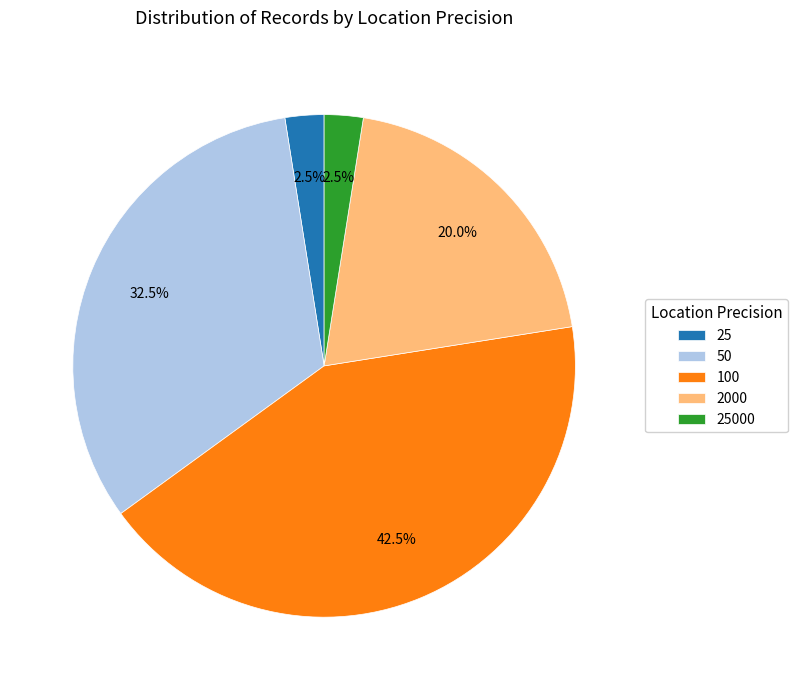

True or false: 2000 accounts for 20% of the total.

True